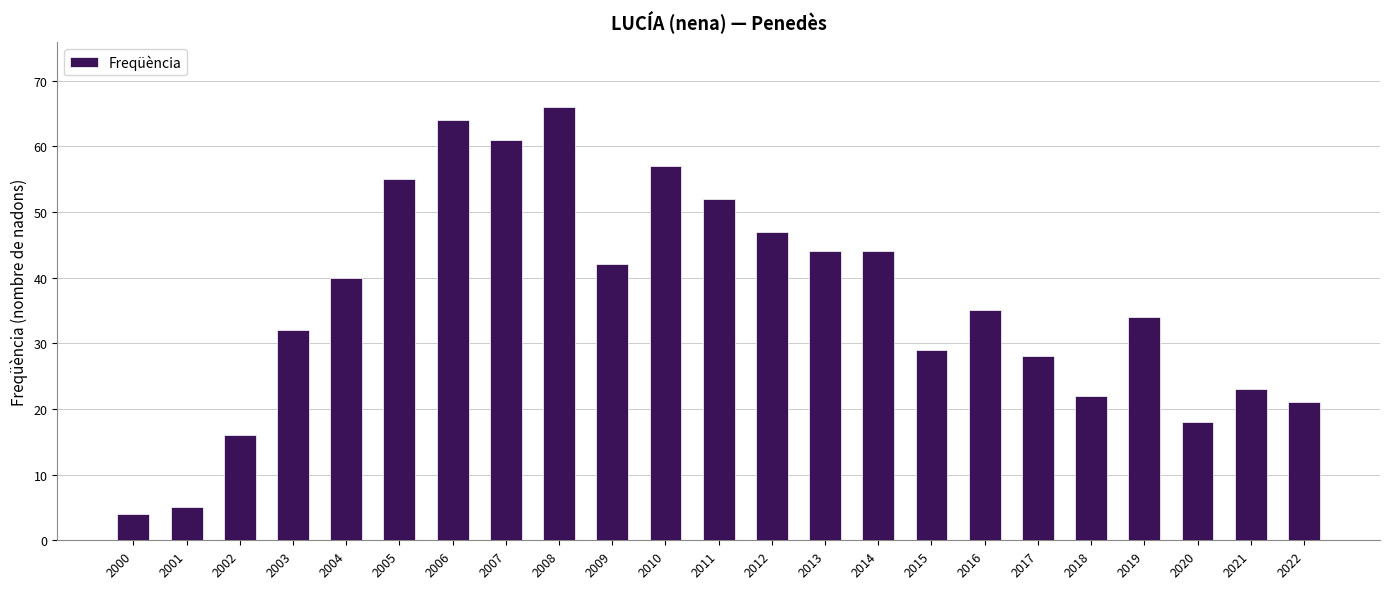

Reading left to right, transcribe all the data shown in this chart.

4	5	16	32	40	55	64	61	66	42	57	52	47	44	44	29	35	28	22	34	18	23	21